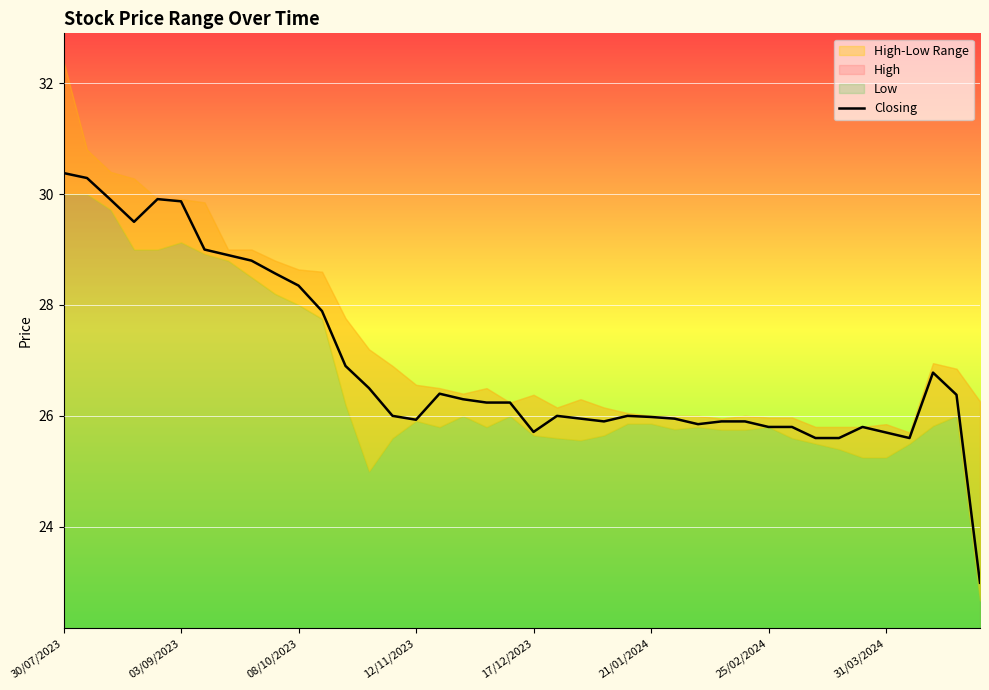

How many data points are less than 26?

17